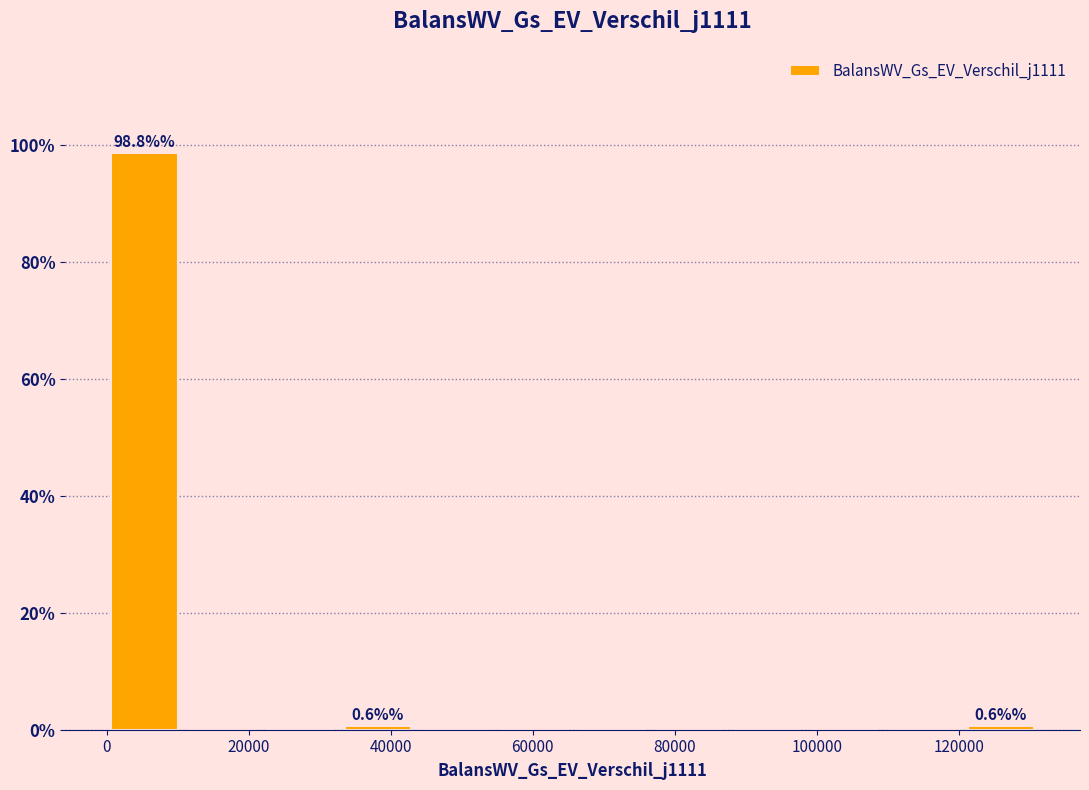

Which range on the x-axis has the tallest bar?

0 to 10000